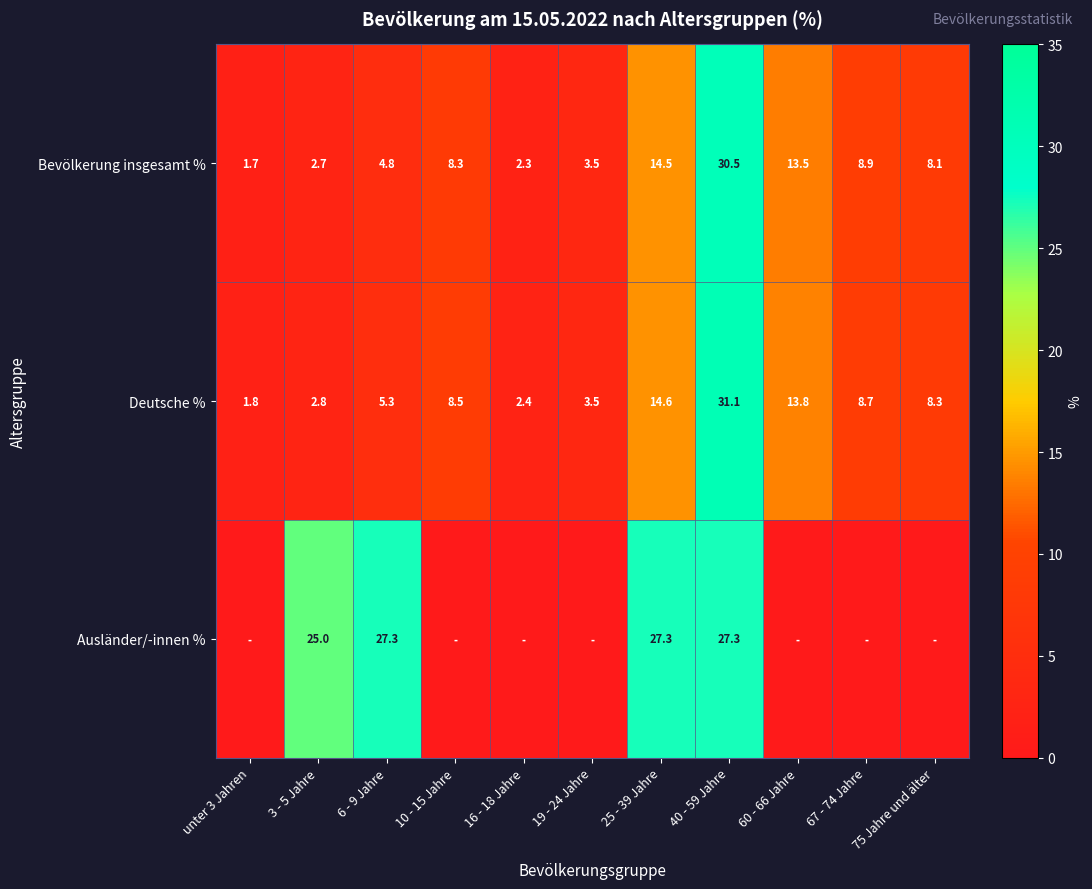

What is the difference between the Bevölkerung insgesamt % values at 67 - 74 Jahre and 6 - 9 Jahre?

4.1